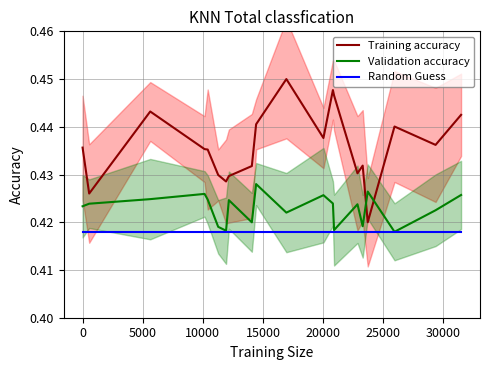

True or false: Training accuracy and Random Guess cross at least once.

False